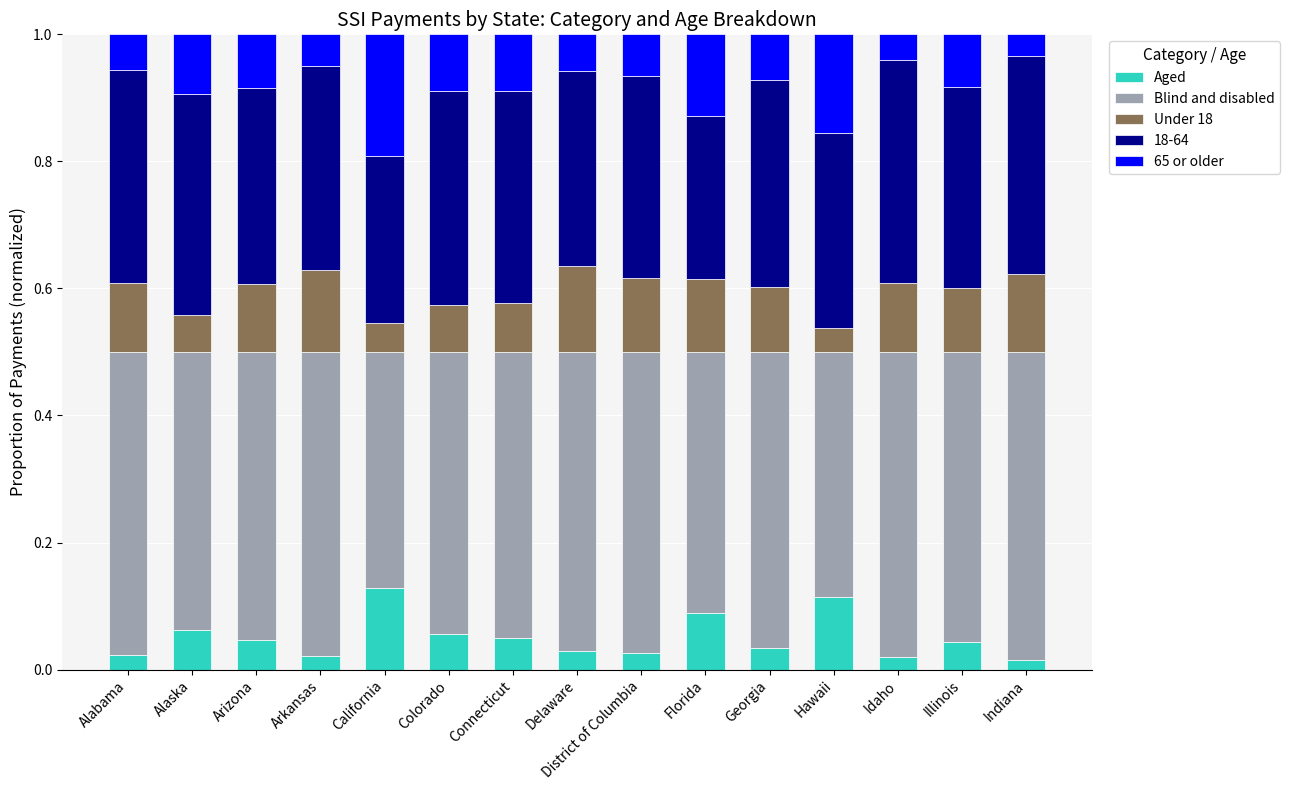

How many Aged values are between 0 and 1?

15